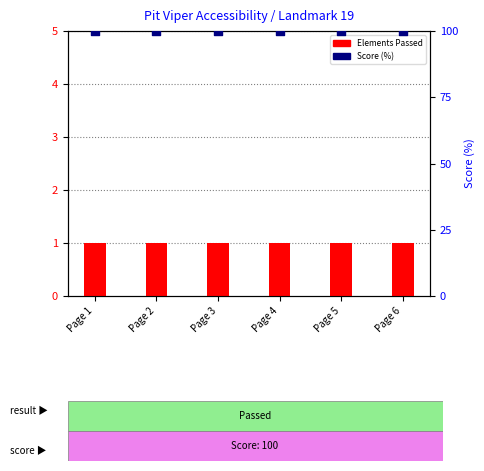

Which series has the largest total across all categories?

Score